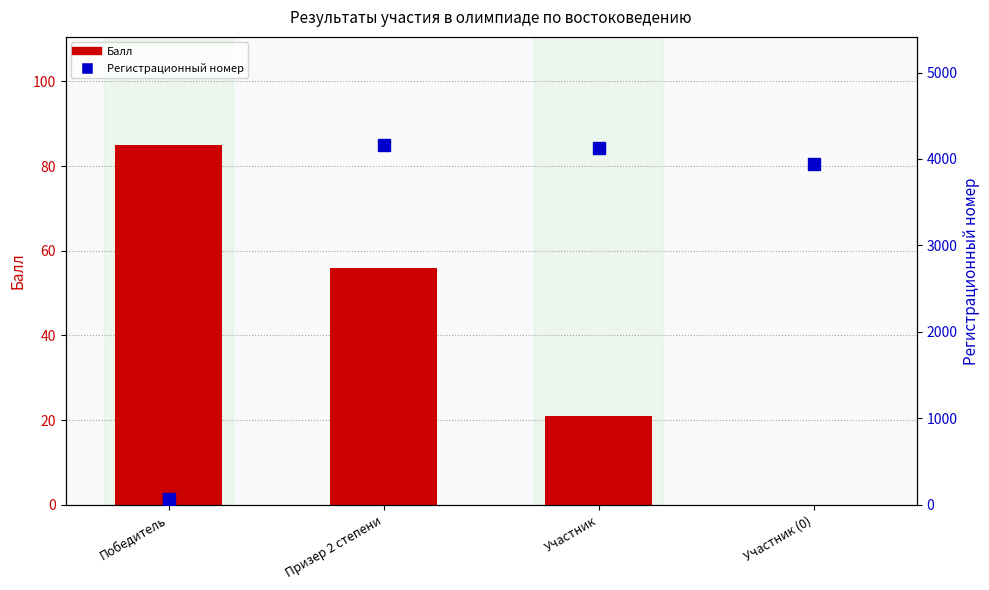

Reading left to right, what are all the values shown in this chart?

Балл: 85	56	21	0
Регистрационный номер: 69	4163	4124	3937